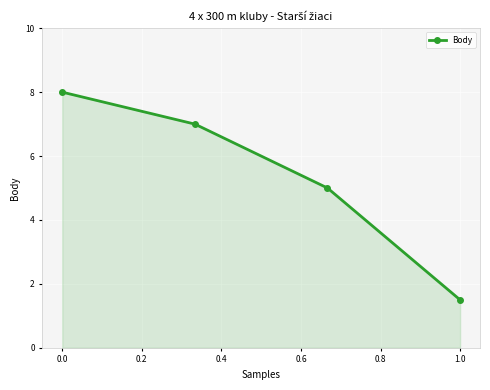

What is the greatest value displayed?

8.0